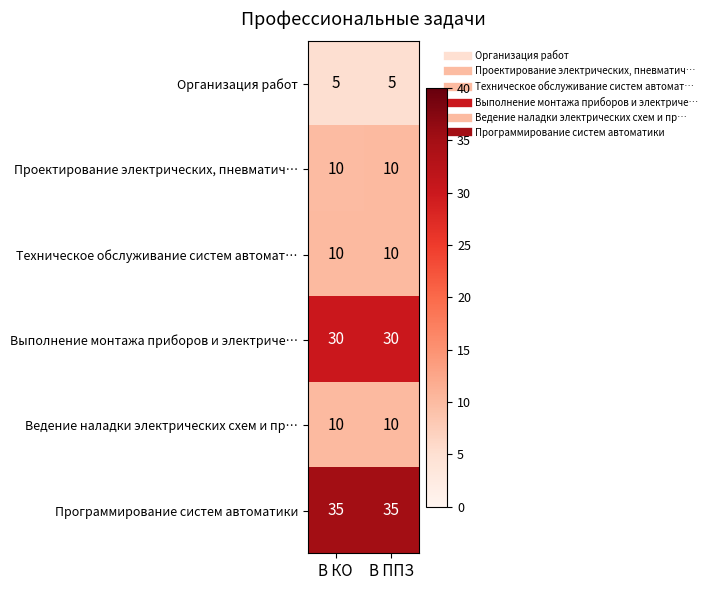

What is the highest value of the Ведение наладки электрических схем и пр… series?

10